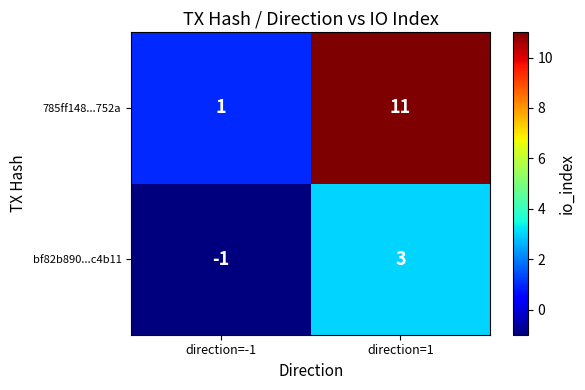

Is it true that bf82b890...c4b11 equals 1 at direction=1?

False